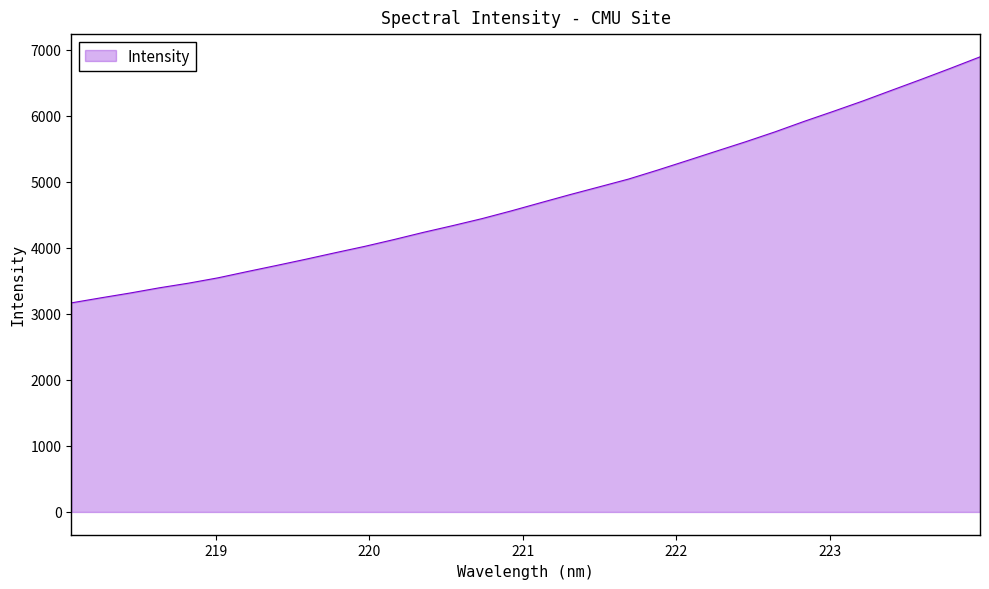

What is the maximum value shown in the chart?

6890.2